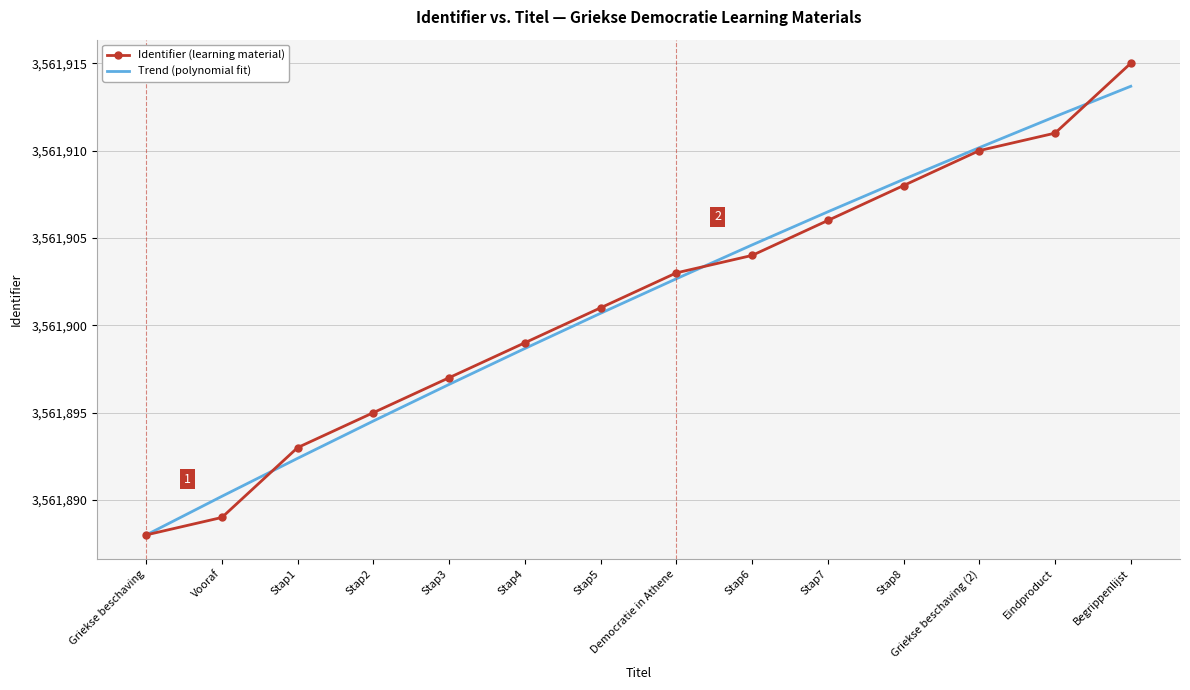

What is the difference between the maximum and second lowest values in the Identifier (learning material) series?

26.0